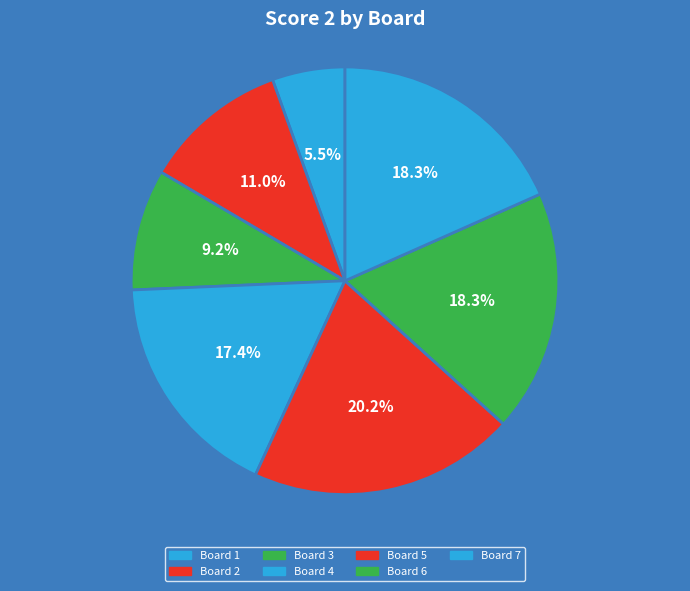

Which category has the biggest portion of the pie?

Board 5